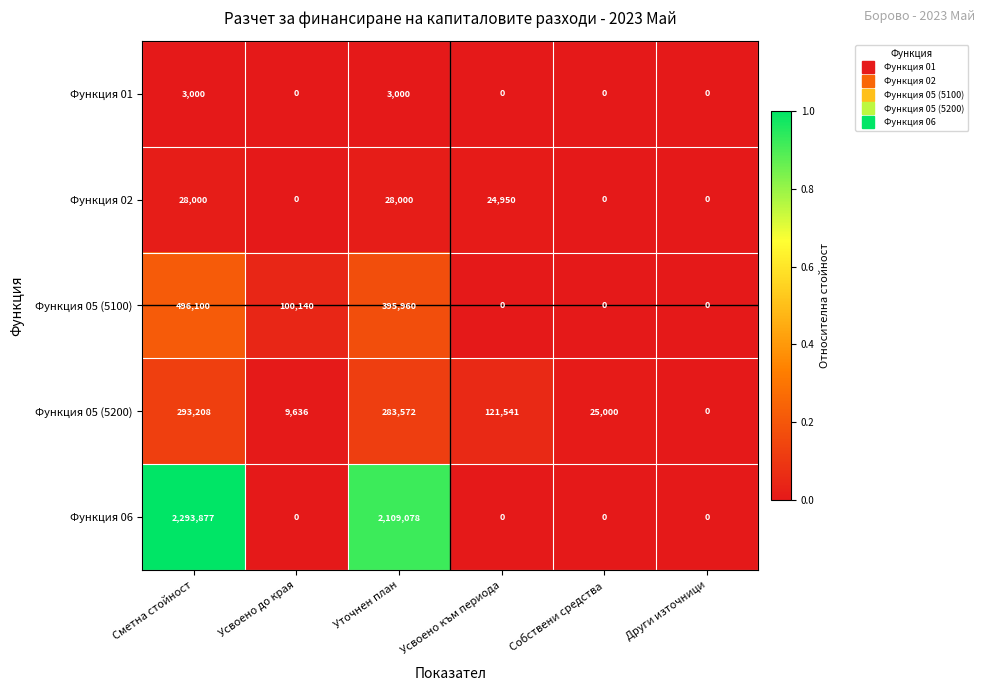

Reading left to right, what are all the values shown in this chart?

Функция 01: 3000	0	3000	0	0	0
Функция 02: 28000	0	28000	24950	0	0
Функция 05 (5100): 496100	100140	395960	0	0	0
Функция 05 (5200): 293208	9636	283572	121541	25000	0
Функция 06: 2293877	0	2109078	0	0	0